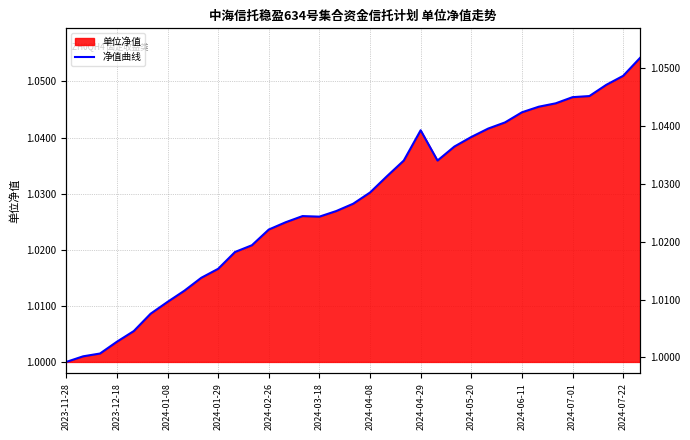

How many interior local valleys (lower than both neighbors) does the data have?

2